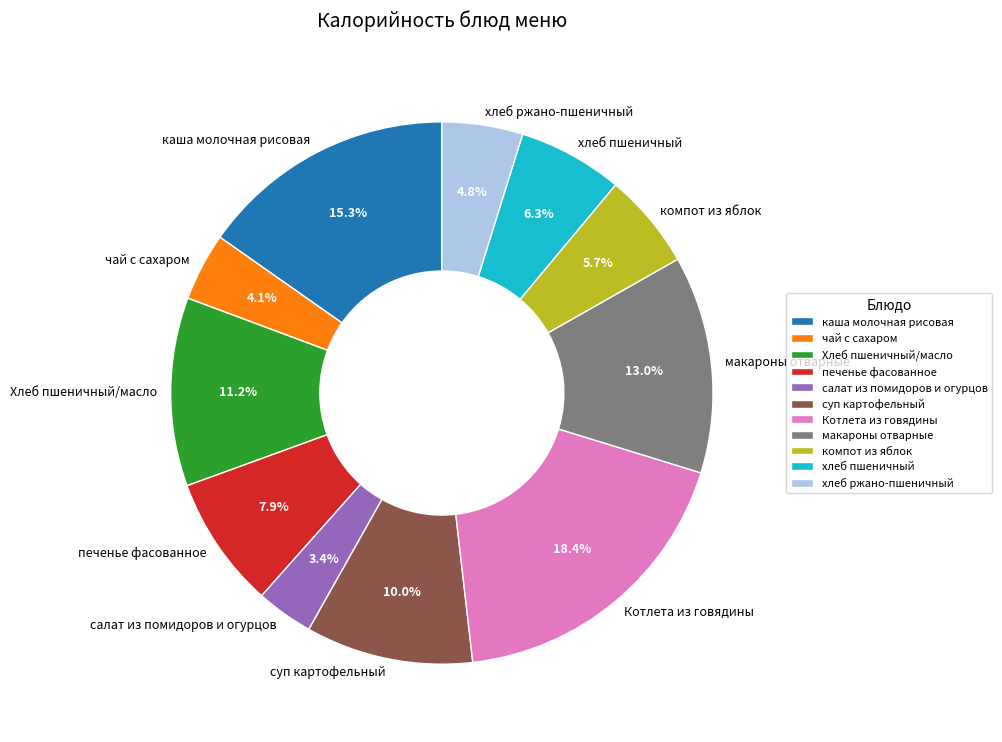

What is the ratio of the value at хлеб ржано-пшеничный to the value at каша молочная рисовая?

0.3